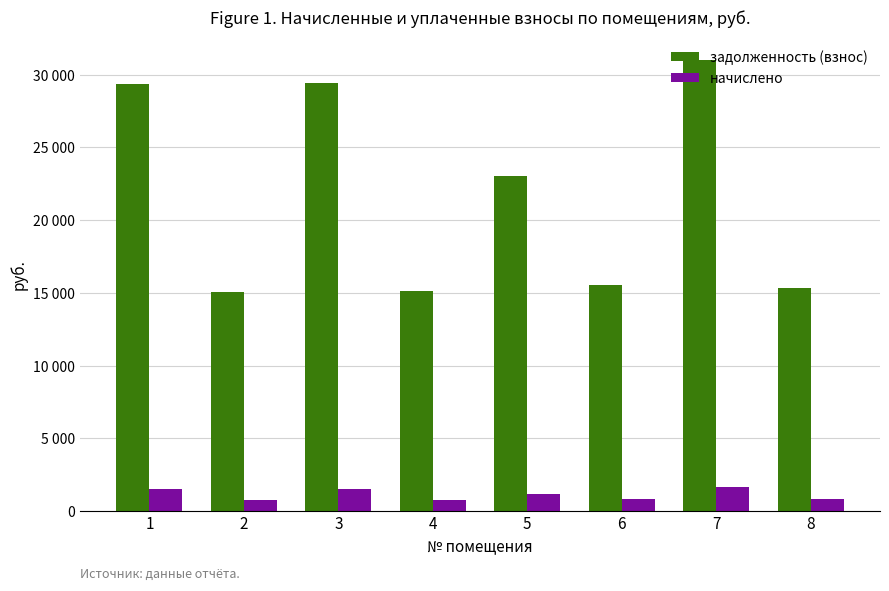

What is the value of the начислено bar at the 4th from the left?

792.7